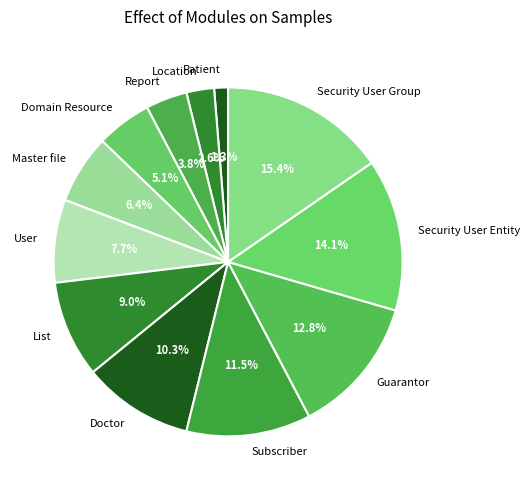

Does Report represent more than half of the total?

No